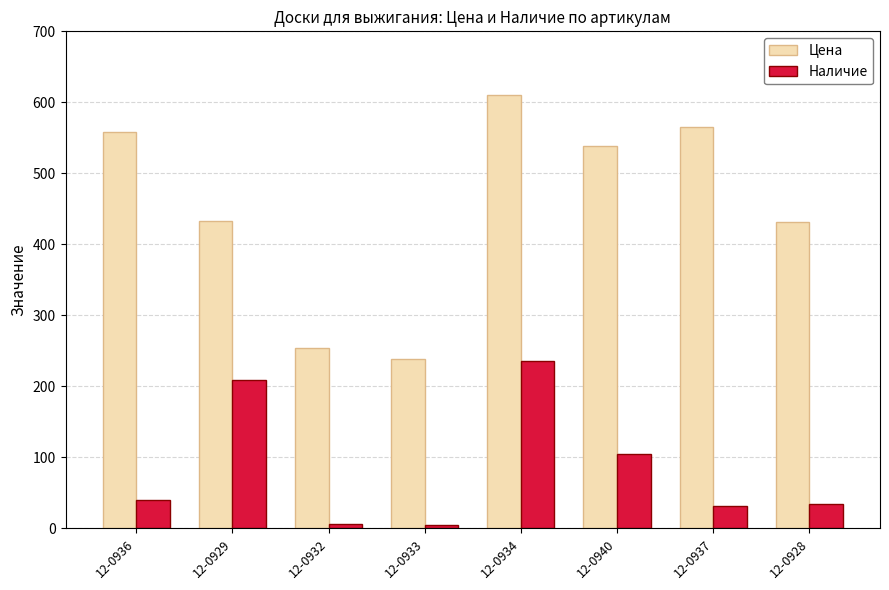

Which series has the largest total across all categories?

Цена